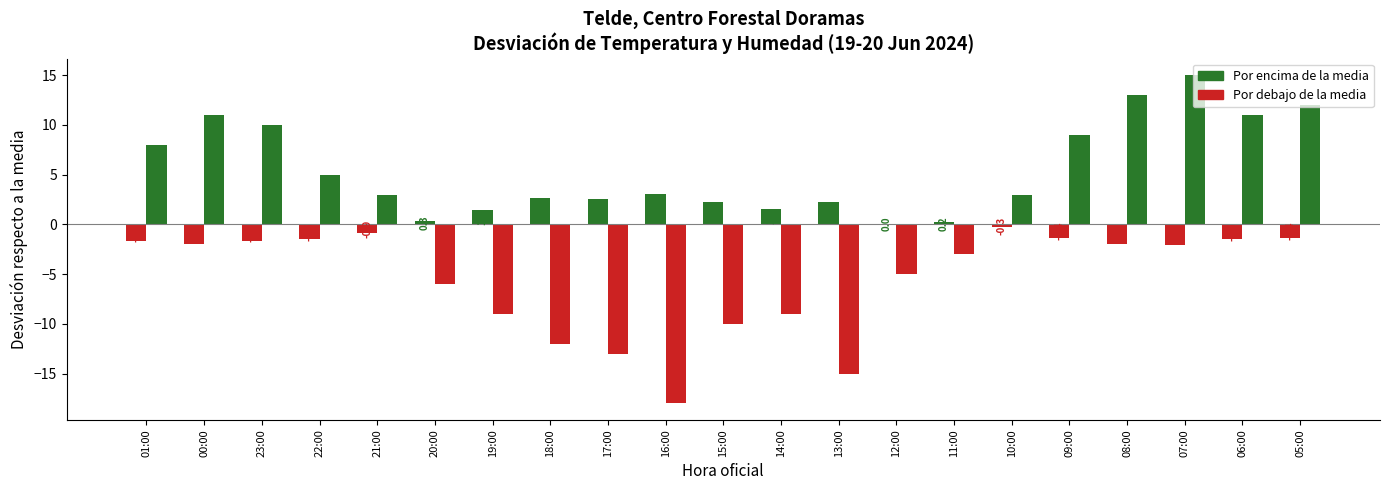

What position from the left is 08:00?

18